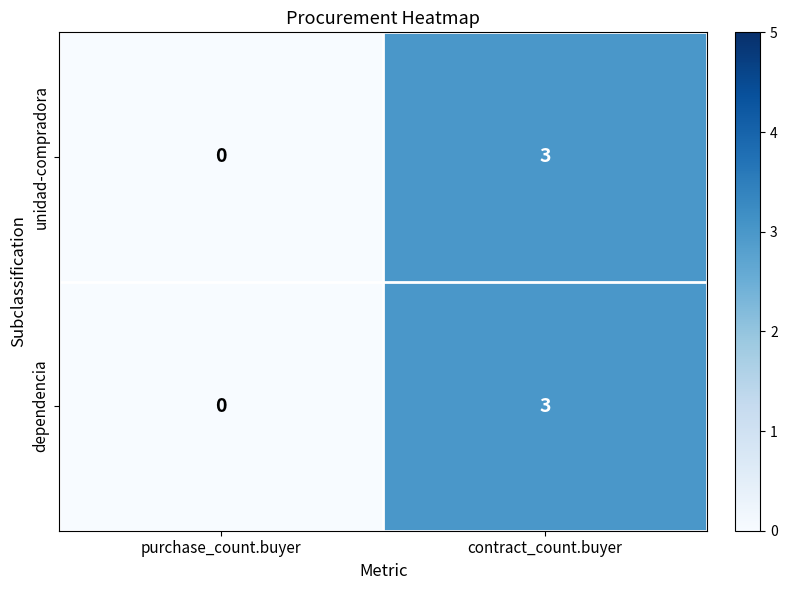

True or false: unidad-compradora has a value of 3 at contract_count.buyer.

True